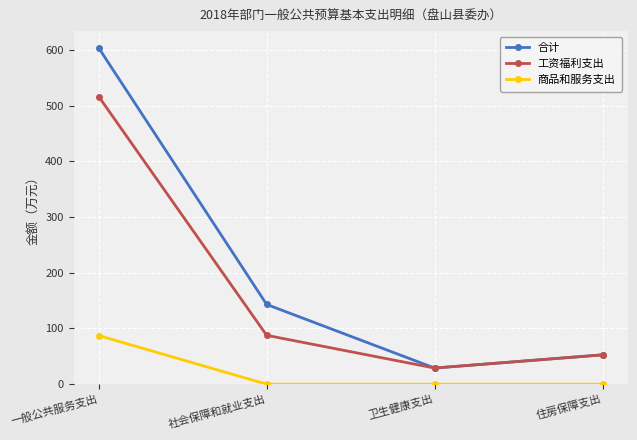

At which label does 工资福利支出 first exceed 87?

一般公共服务支出